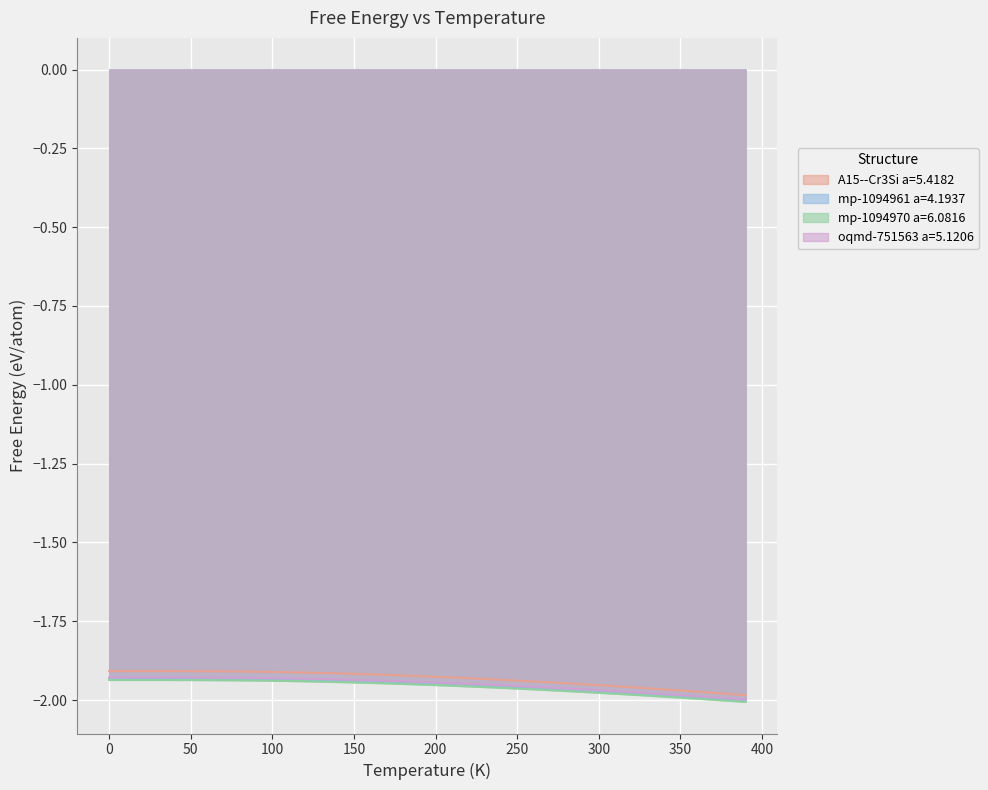

Between 10.0 and 120.0, which series saw the biggest shift?

A15--Cr3Si a=5.4182